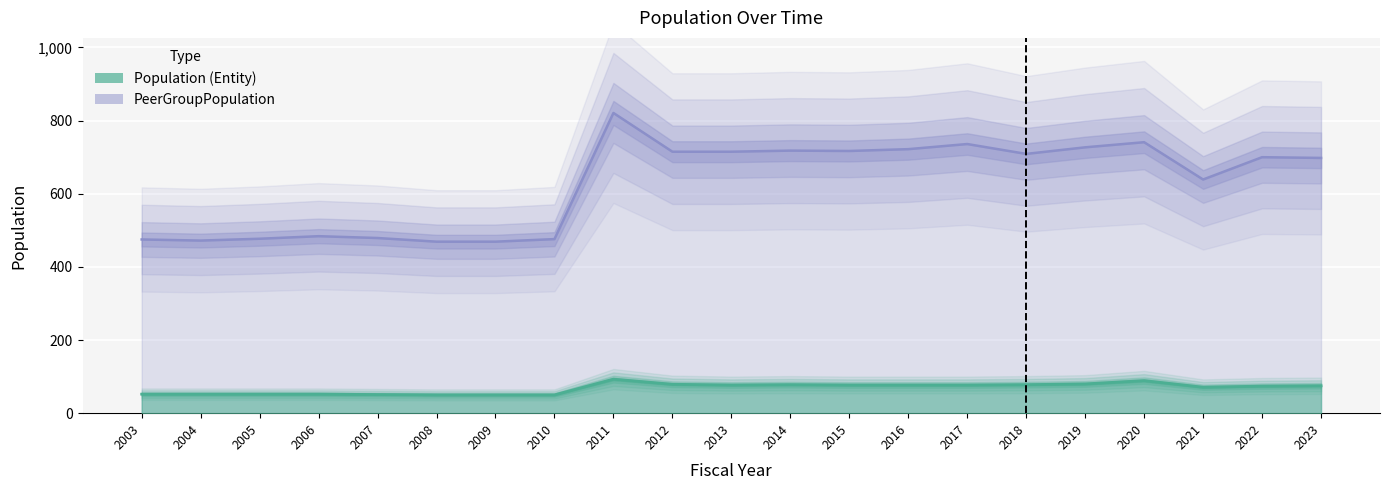

The PeerGroupPopulation series shows 477 at 2005. True or false?

True